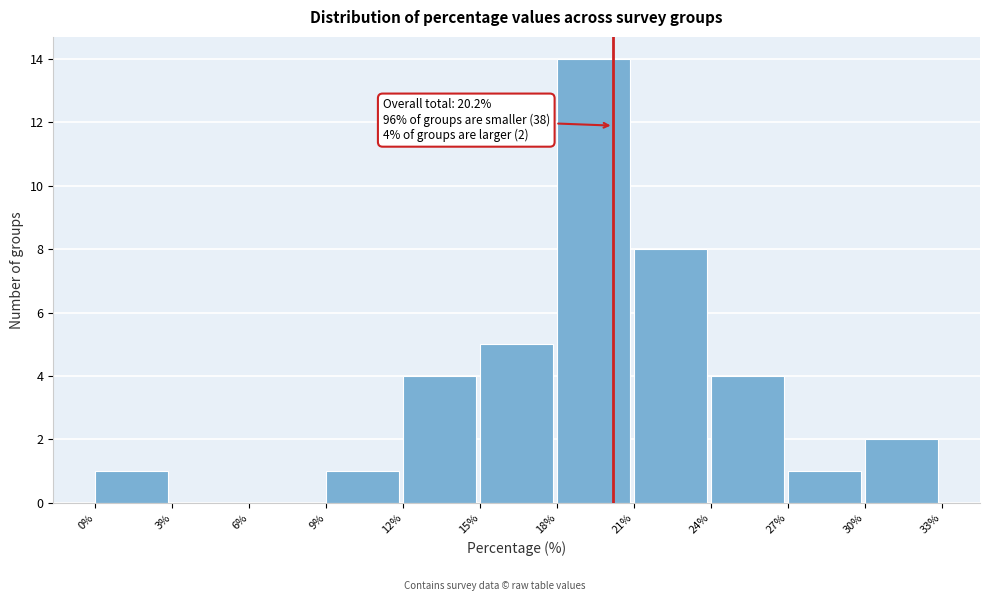

Over which range of the x-axis is the bar tallest?

18% to 21%